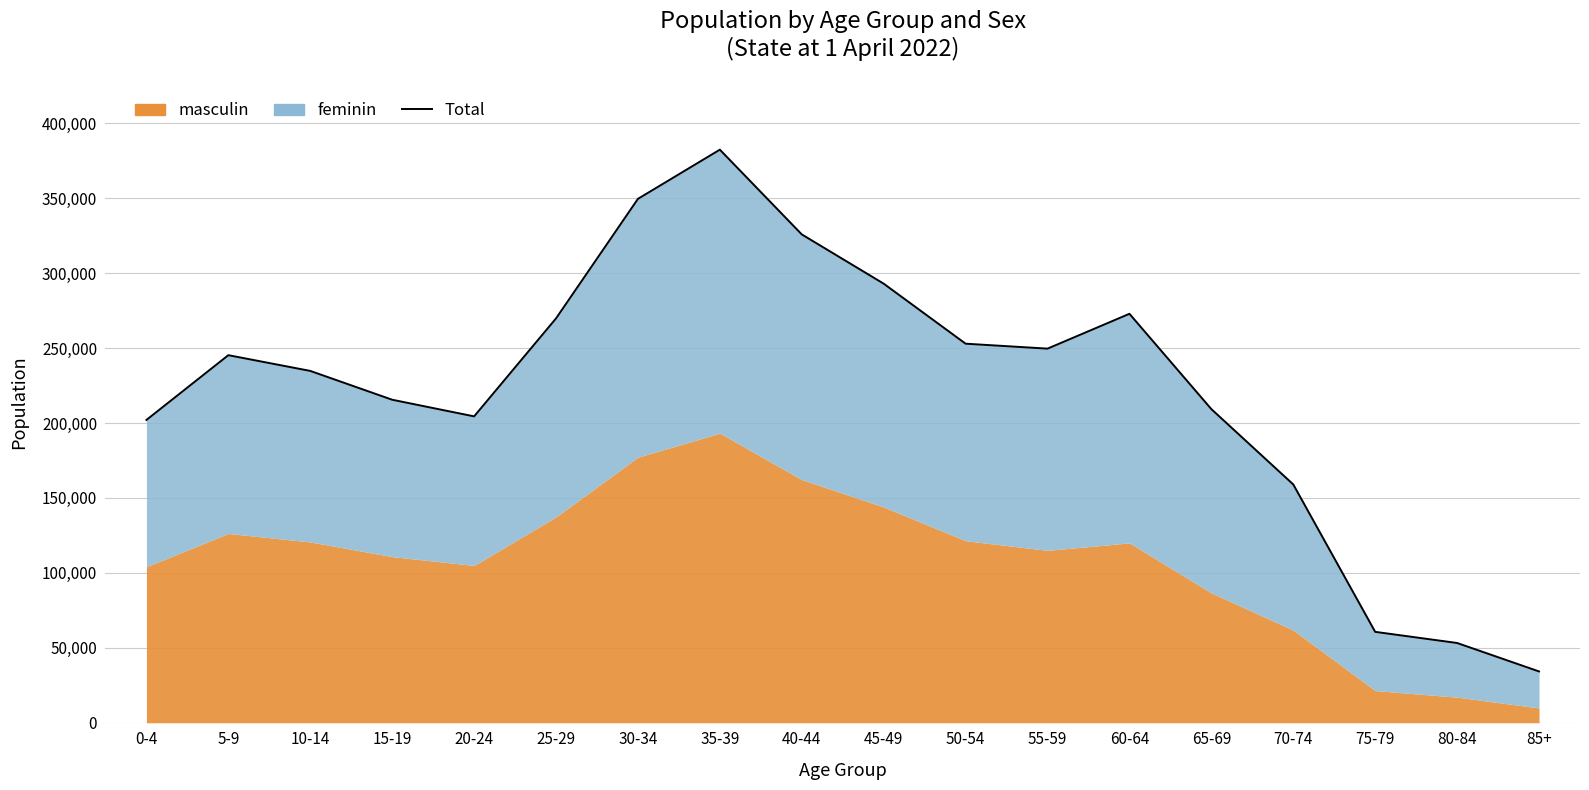

What is the ratio of the value at 65-69 to the value at 10-14?

0.9